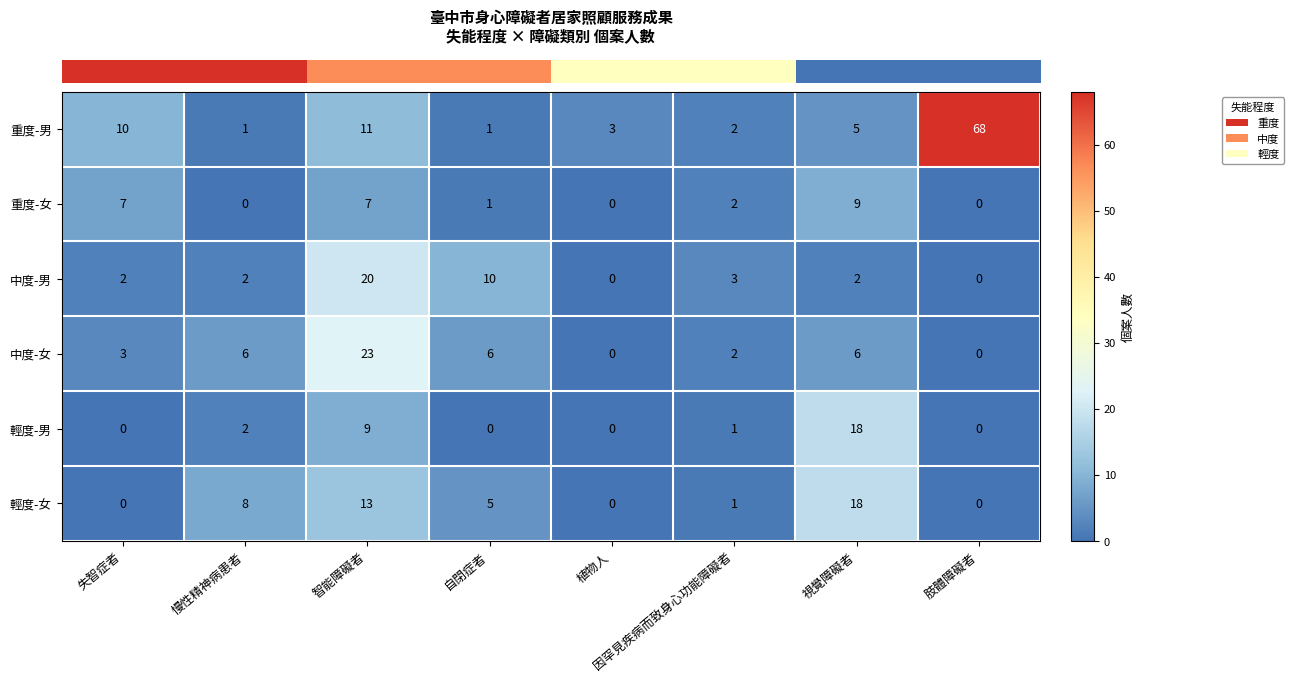

What is the spread (max minus min) of values at 植物人?

3